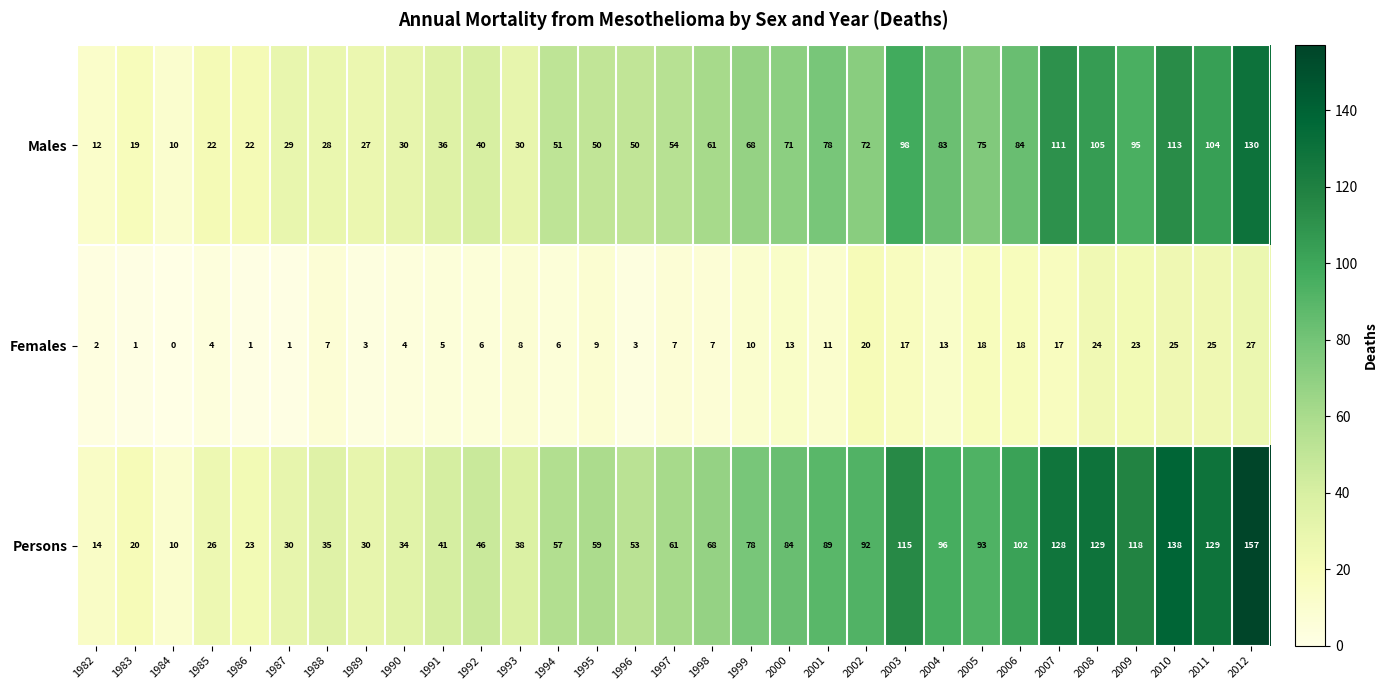

What is the difference between the highest and lowest values at 2005?

75